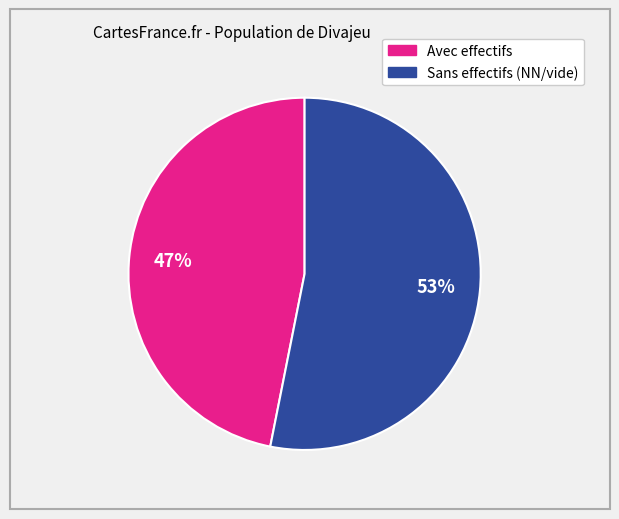

To the nearest percent, what is the difference between the largest and smallest slice percentages?

6%